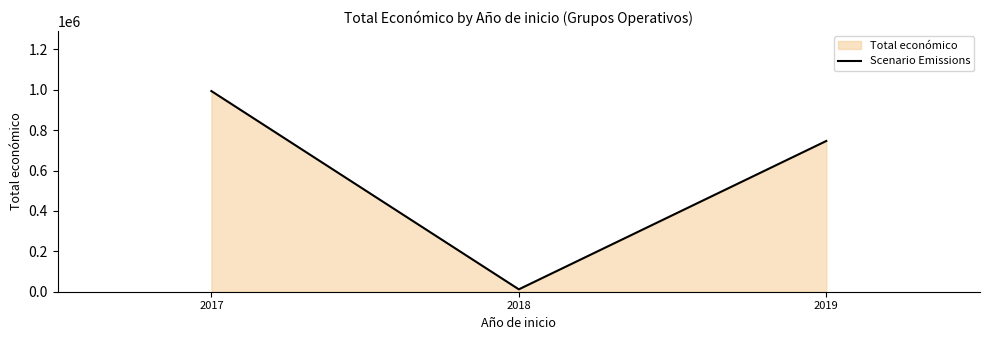

List the labels in order of value, smallest first.

2018, 2019, 2017